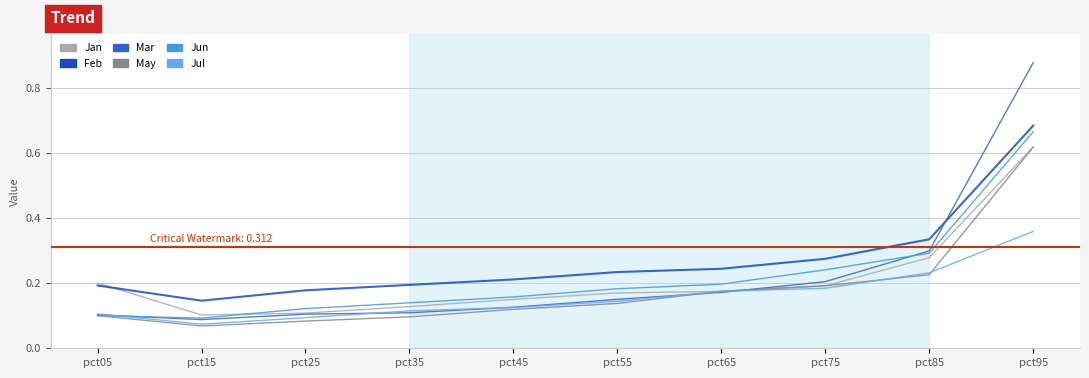

Between pct15 and pct95, which is larger?

pct95